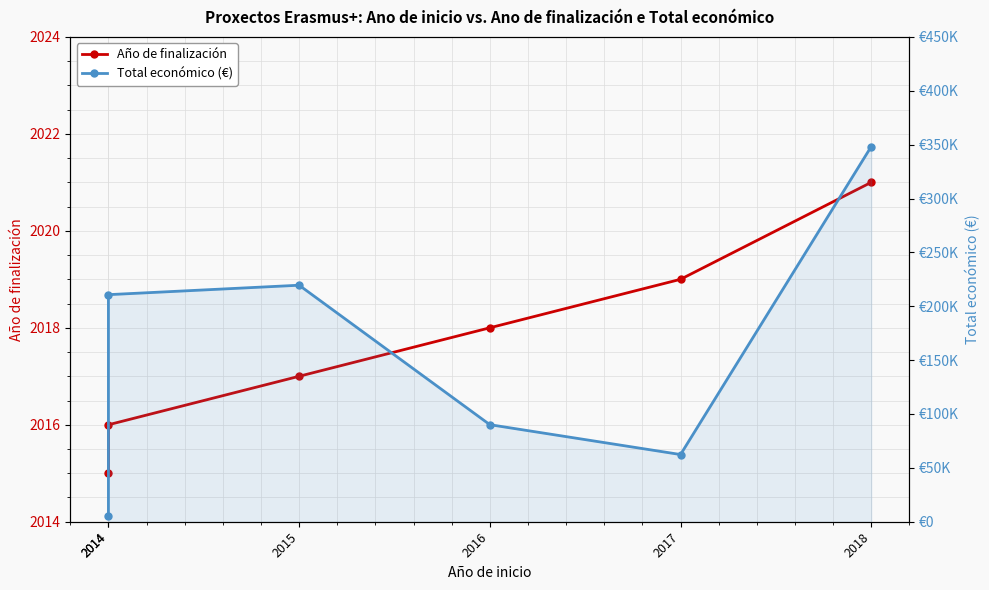

What is the difference between the Total económico (€) values at 2017 and 2018?

285846